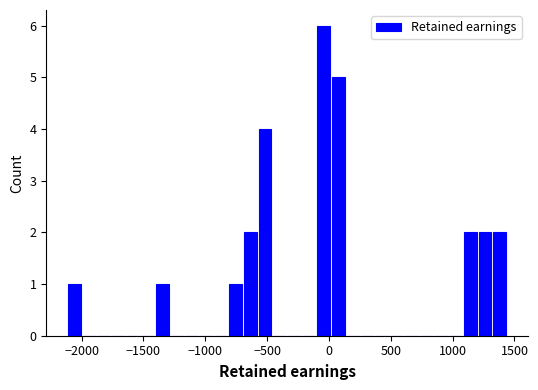

Around what value on the x-axis is the tallest bar? Give the approximate position of its centre, as read against the axis.

-50